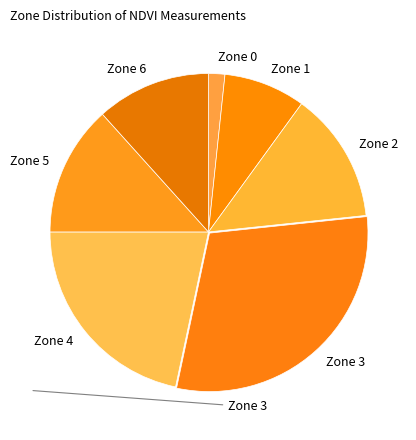

What is the ratio of the value at Zone 3 to the value at Zone 1?

3.6